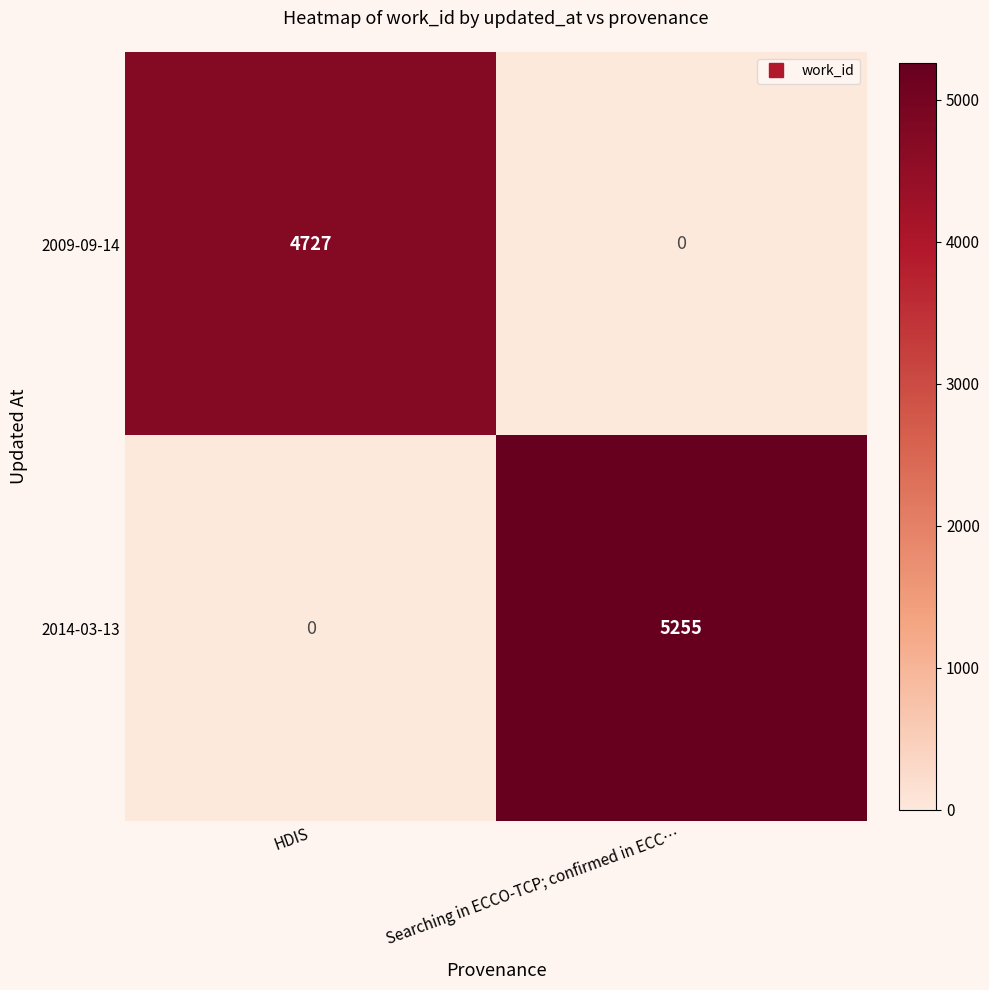

Rank the series at Searching in ECCO-TCP; confirmed in ECC… from highest to lowest value.

2014-03-13, 2009-09-14